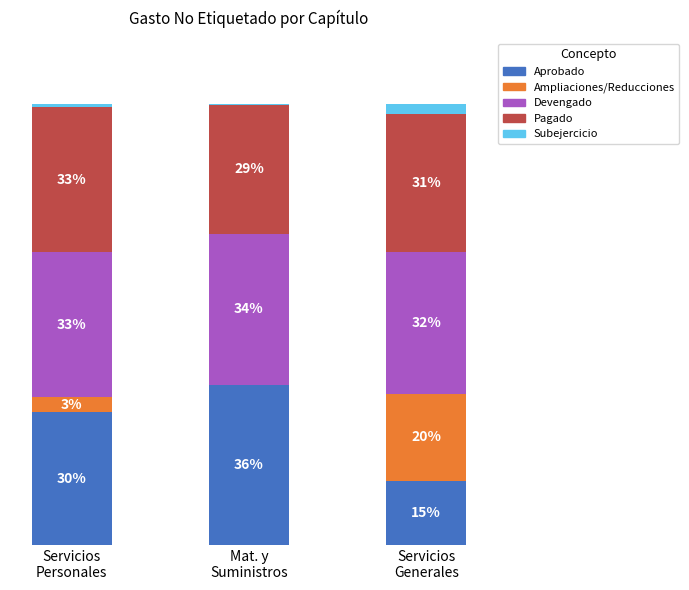

What is the average value of the Devengado series?

33.1